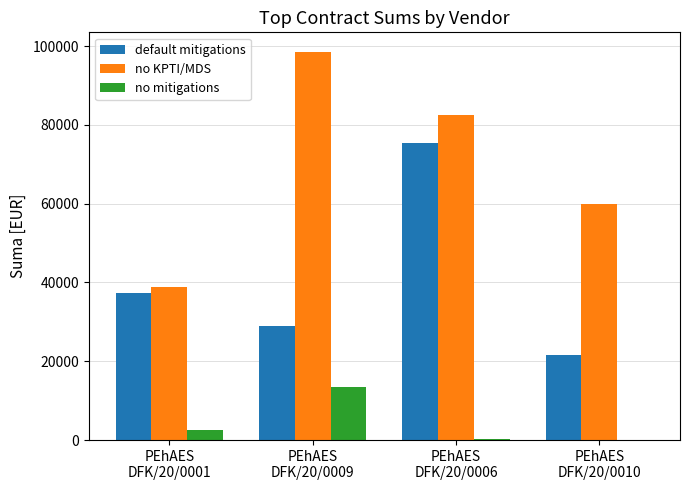

What are all the series names shown in the legend?

default mitigations, no KPTI/MDS, no mitigations